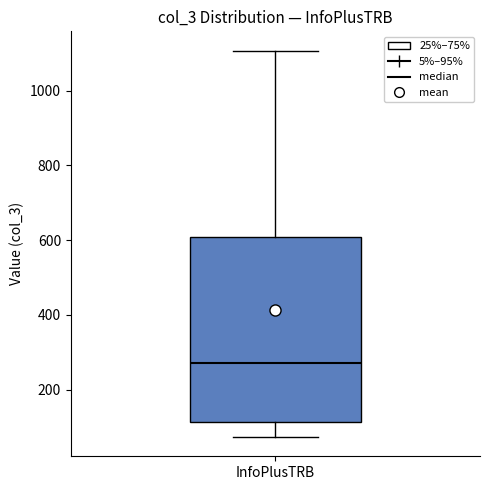

Read this box plot against the y-axis: the position of the median line, the range covered by the box, and the ends of both whiskers. The values are not printed on the chart, so give them approximately, as read against the axis.

median 280, box 120 to 600, whiskers 80 to 1100